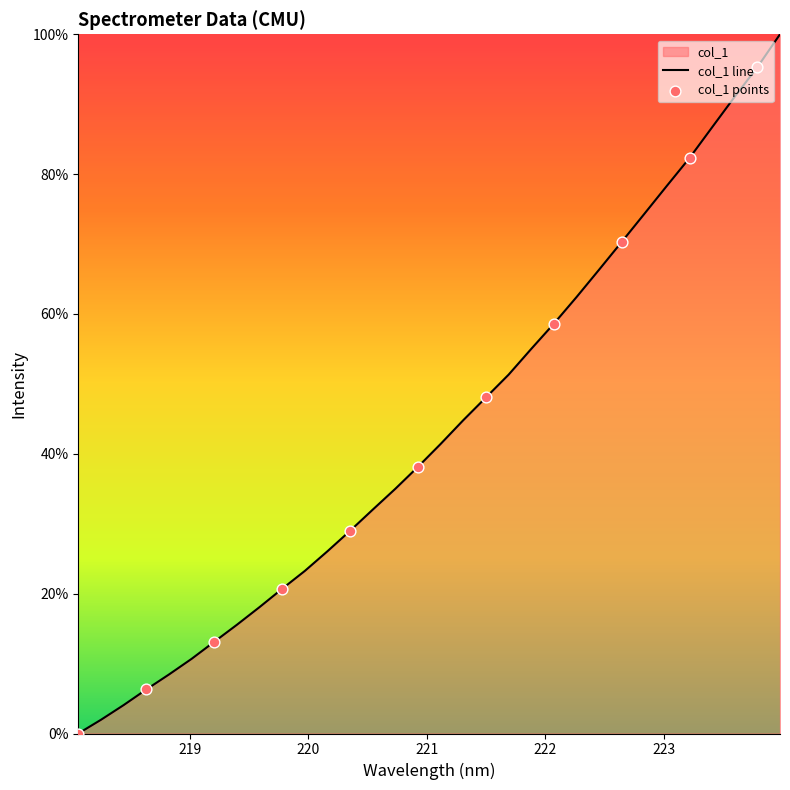

Between 221.6902 and 222.8355, which is larger?

222.8355